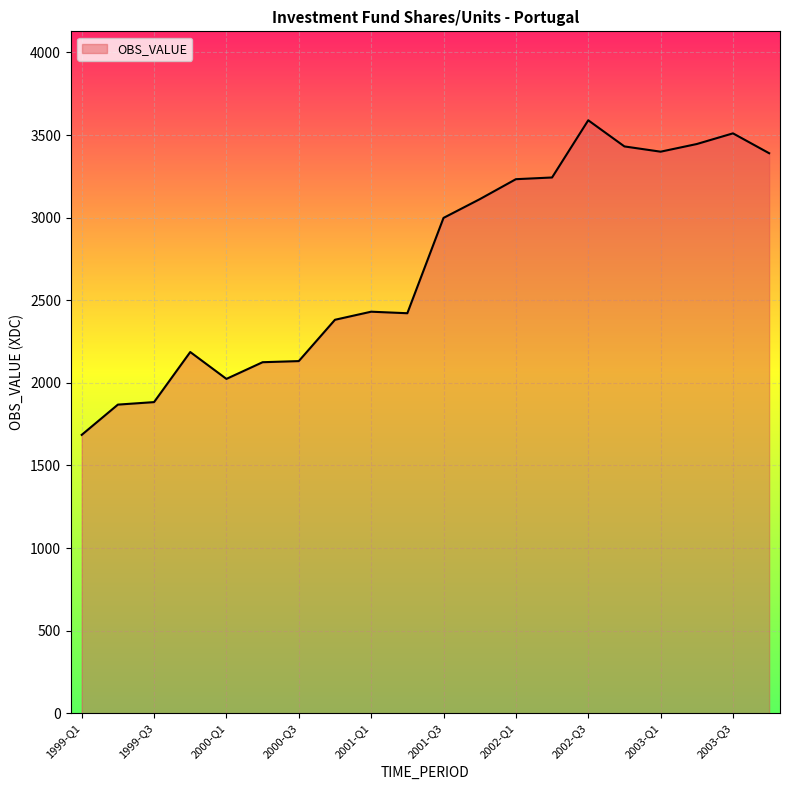

What is the difference between the maximum and minimum values?

1904.4